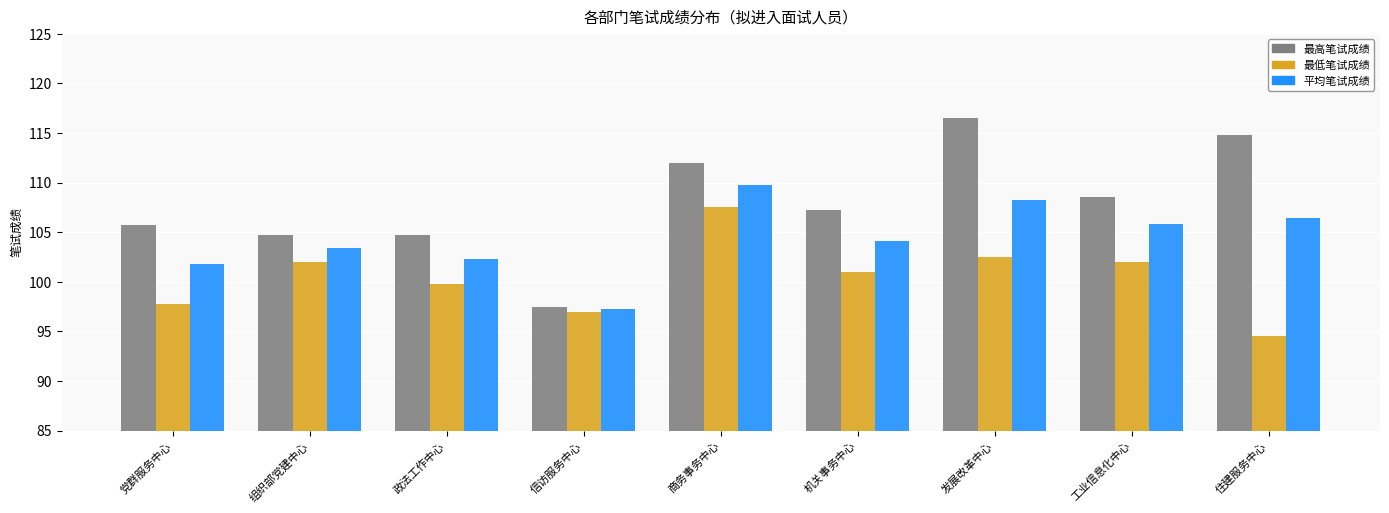

What is the label of the 7th bar from the right?

政法工作中心